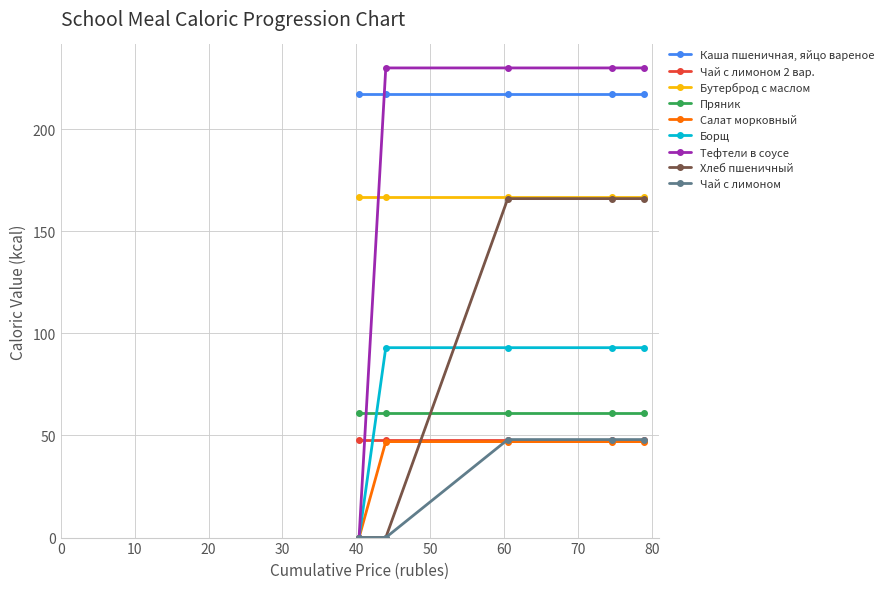

Does the chart display data point markers on the line(s)?

Yes